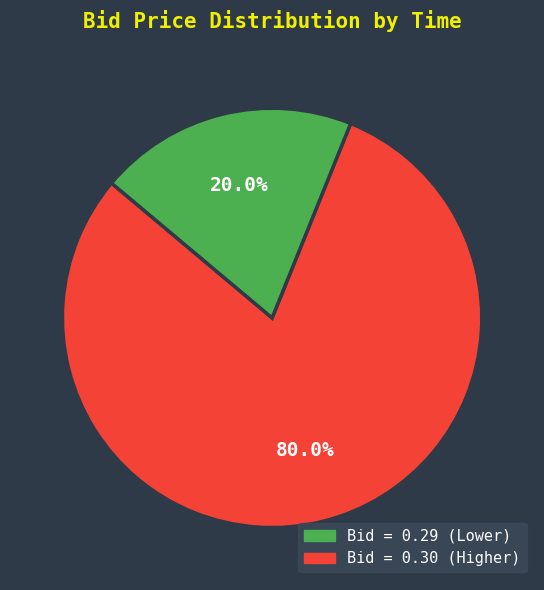

Is there a majority slice in this chart?

Yes